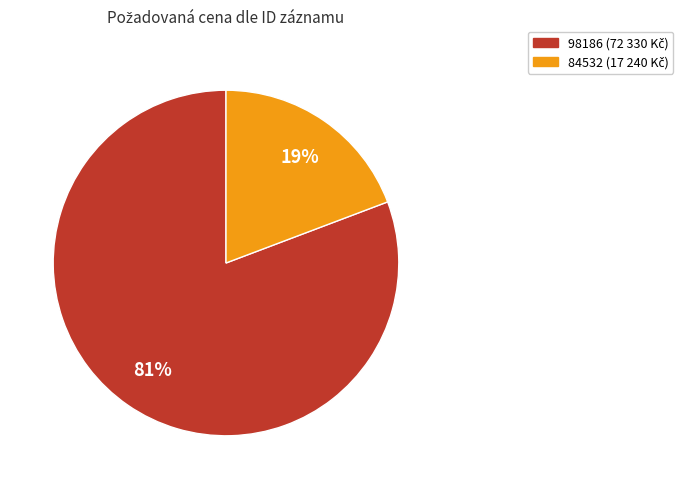

The 84532 slice represents 19% of the pie. True or false?

True